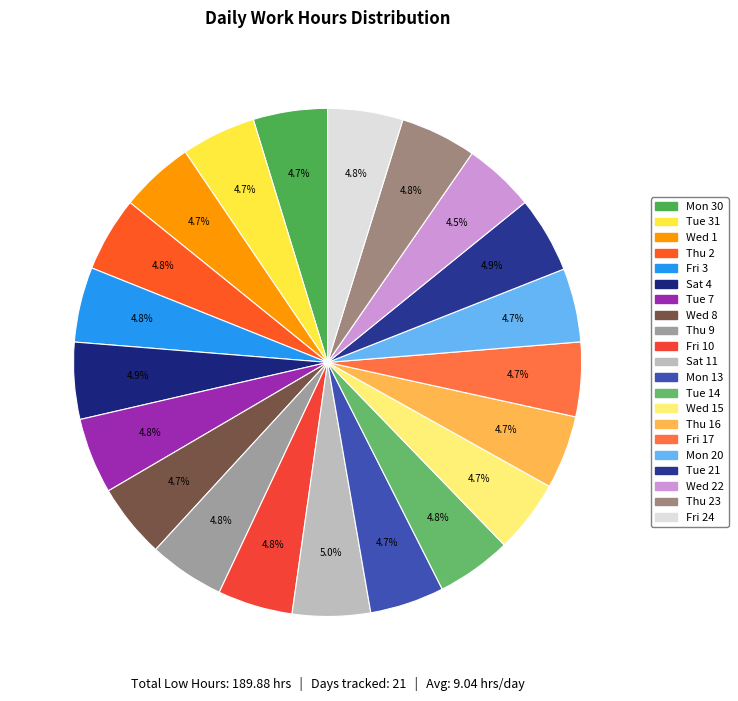

Count the number of slices in the pie.

21